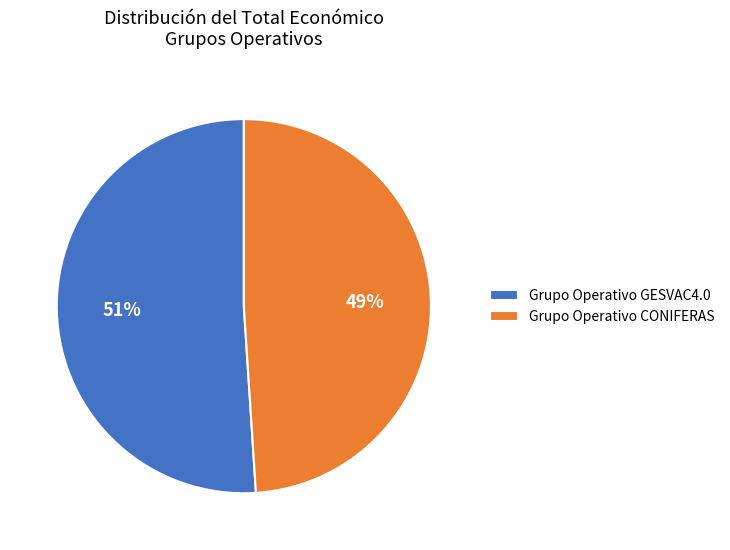

To the nearest percent, what is the average slice percentage?

50%